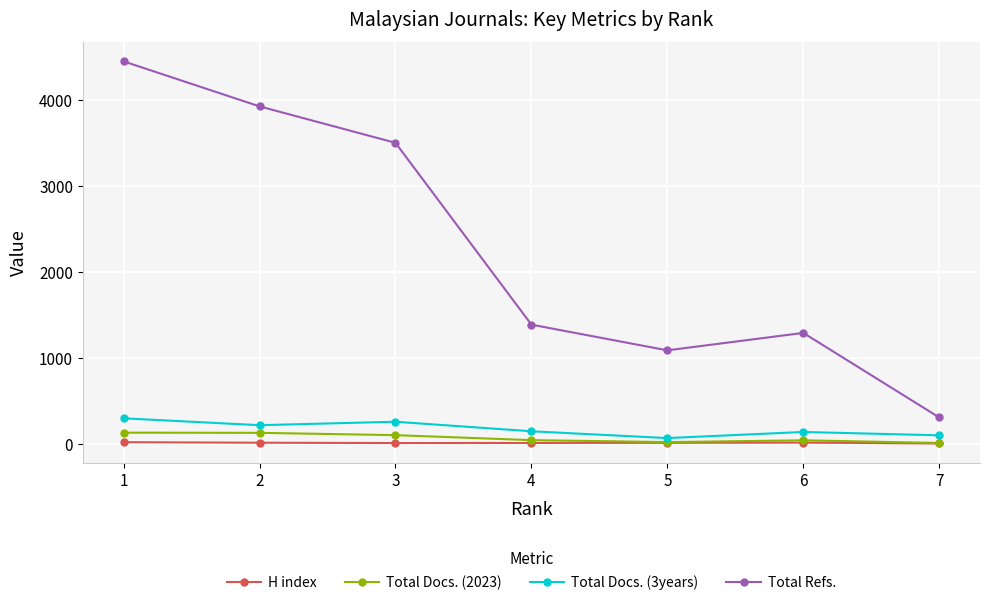

Count the number of categories in the chart.

7